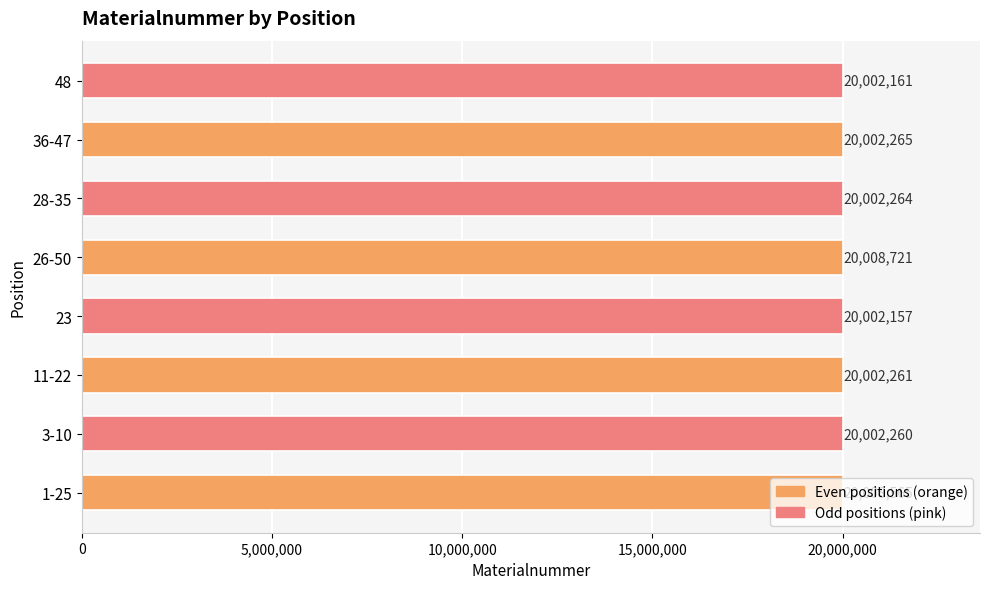

What is the change in value from 11-22 to 48?

-100